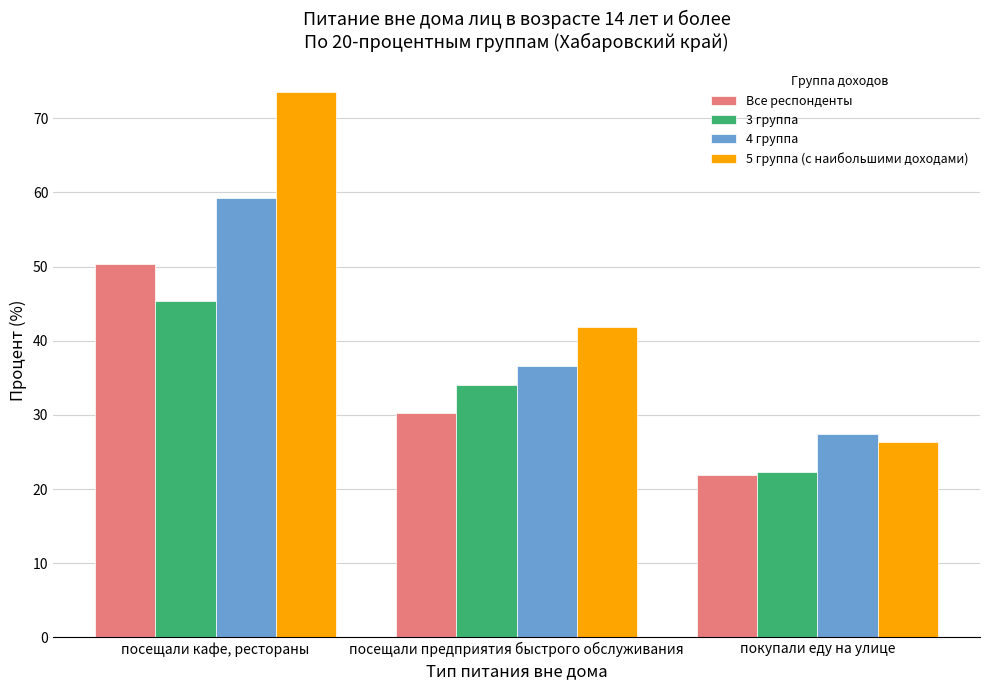

What is the total value across all series at посещали кафе, рестораны?

228.7